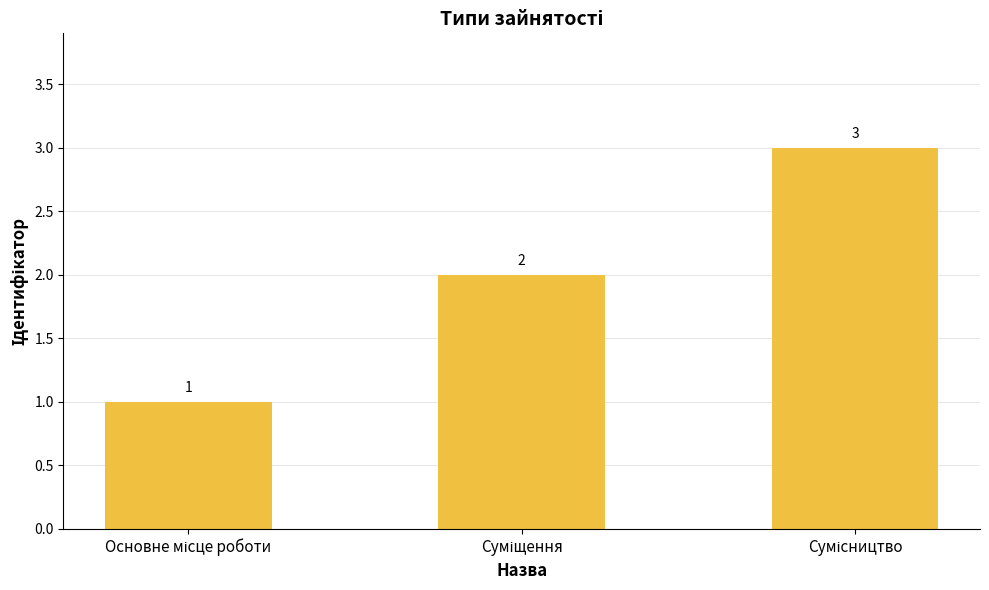

What is the greatest value displayed?

3